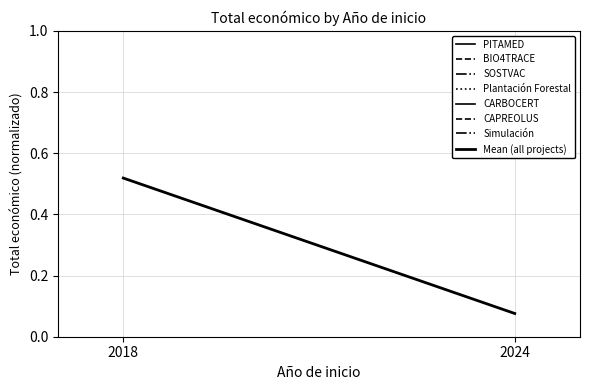

Reading right to left, transcribe all the data shown in this chart.

2024=0.1	2018=0.5